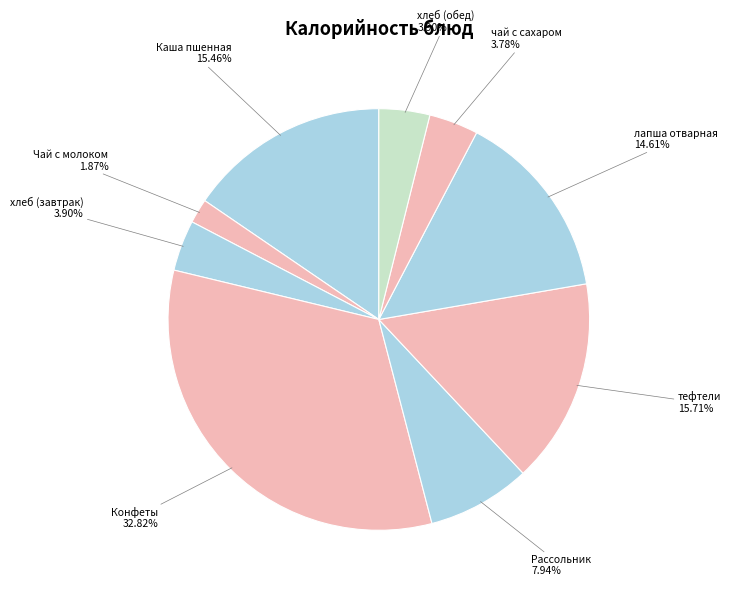

How many segments does this pie chart have?

9